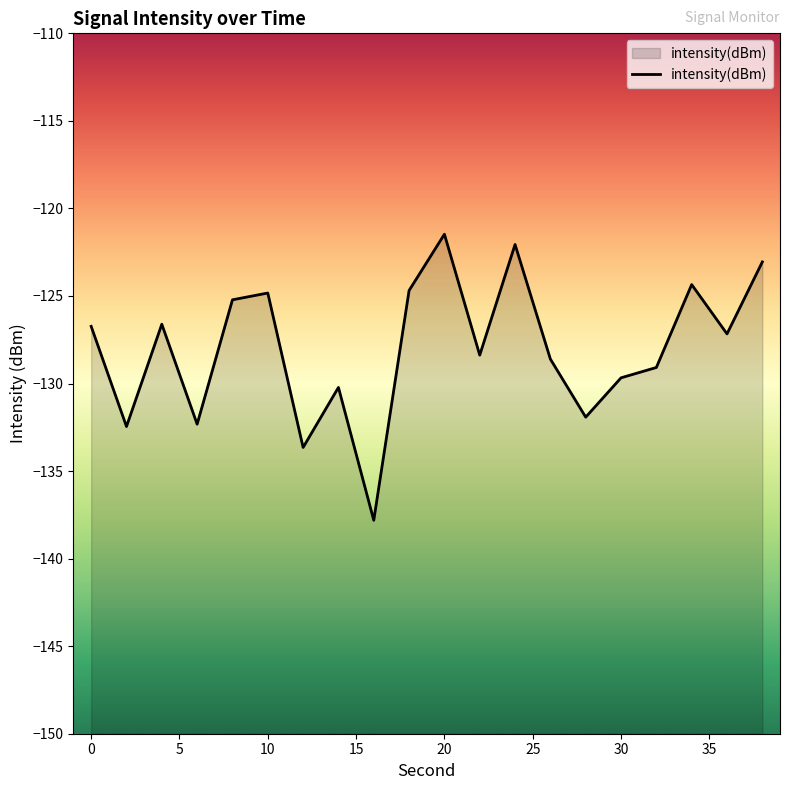

The value at 10 is -124.8. True or false?

True